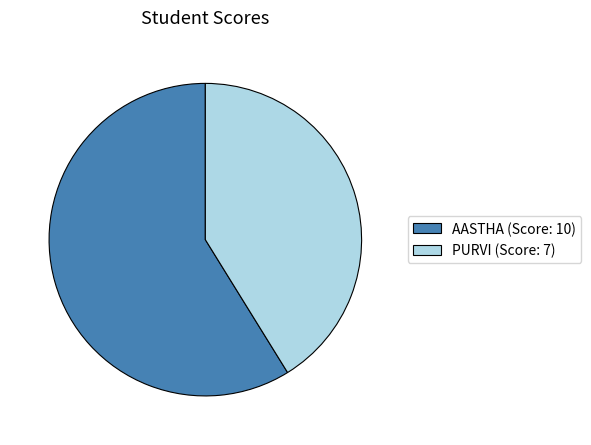

Count the number of slices in the pie.

2